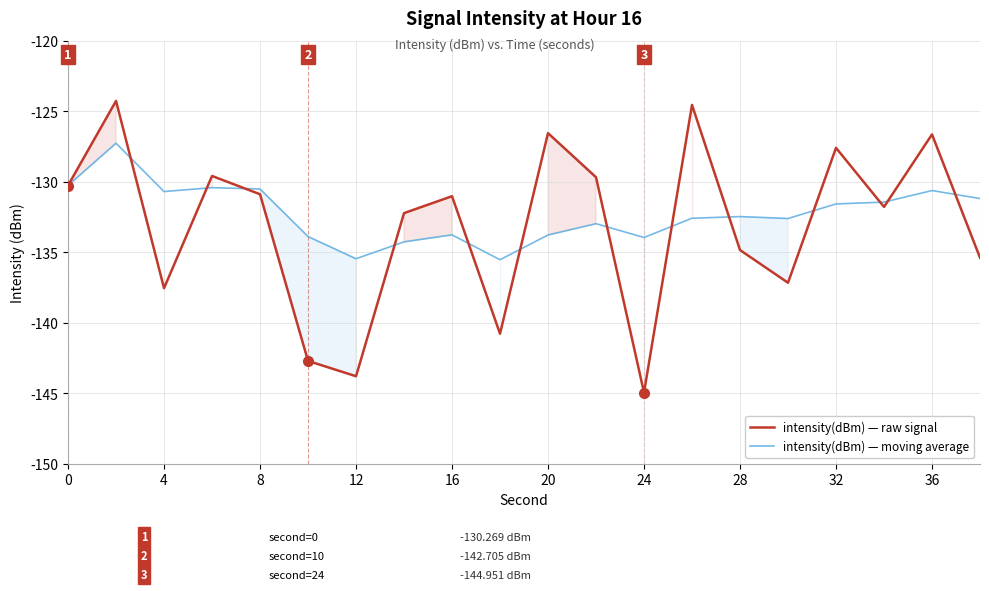

The intensity(dBm) — moving average series shows -135.5 at 12. True or false?

True